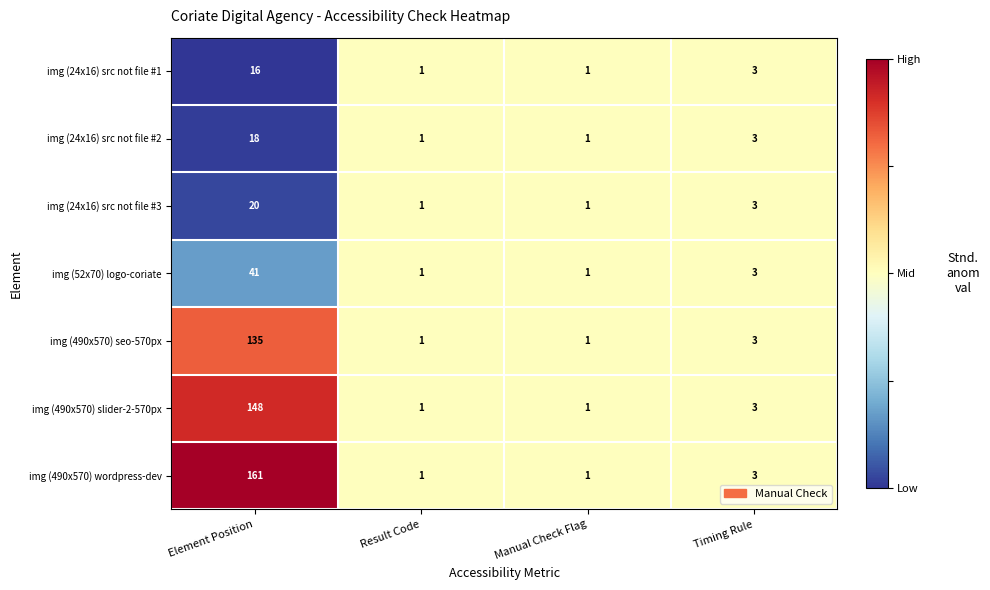

The value of img (490x570) slider-2-570px at Manual Check Flag is 0. True or false?

False